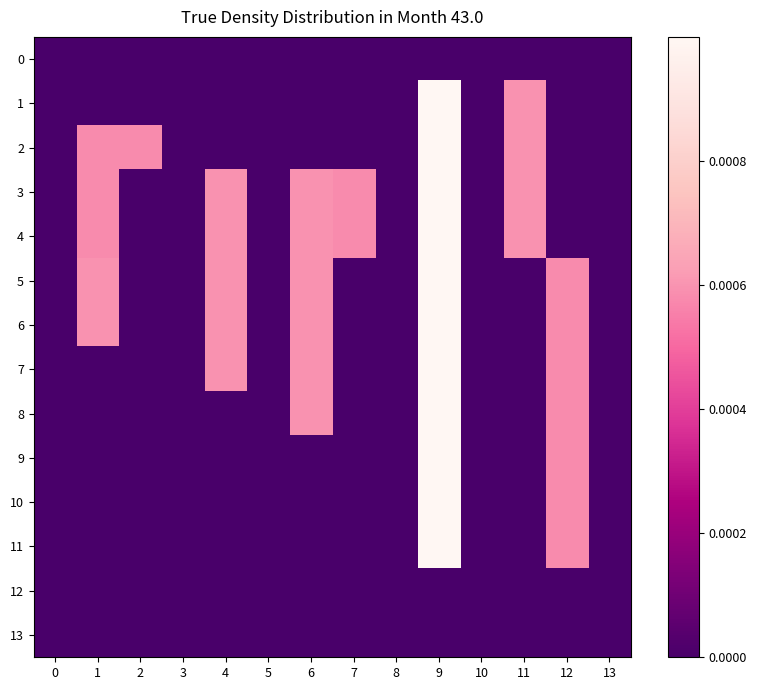

At 13, list the series in order from largest to smallest.

0, 1, 2, 3, 4, 5, 6, 7, 8, 9, 10, 11, 12, 13